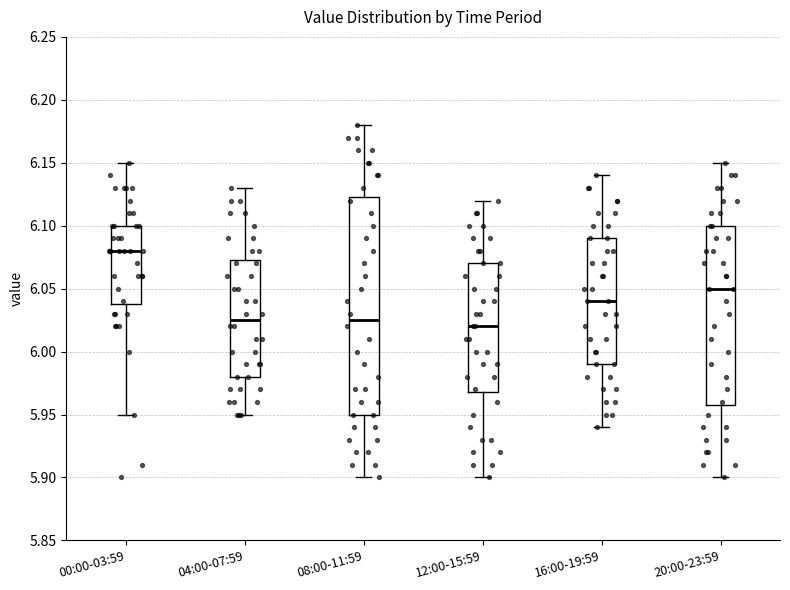

Reading left to right, transcribe this box plot: for each box, give where its median line is, the range the box spans, and where its two whiskers end, as read against the y-axis. The values are not printed on the chart, so give them approximately, as read against the axis.

00:00-03:59: median 6.080, box 6.040 to 6.100, whiskers 5.950 to 6.150
04:00-07:59: median 6.025, box 5.980 to 6.075, whiskers 5.950 to 6.130
08:00-11:59: median 6.025, box 5.950 to 6.125, whiskers 5.900 to 6.180
12:00-15:59: median 6.020, box 5.970 to 6.070, whiskers 5.900 to 6.120
16:00-19:59: median 6.040, box 5.990 to 6.090, whiskers 5.940 to 6.140
20:00-23:59: median 6.050, box 5.960 to 6.100, whiskers 5.900 to 6.150